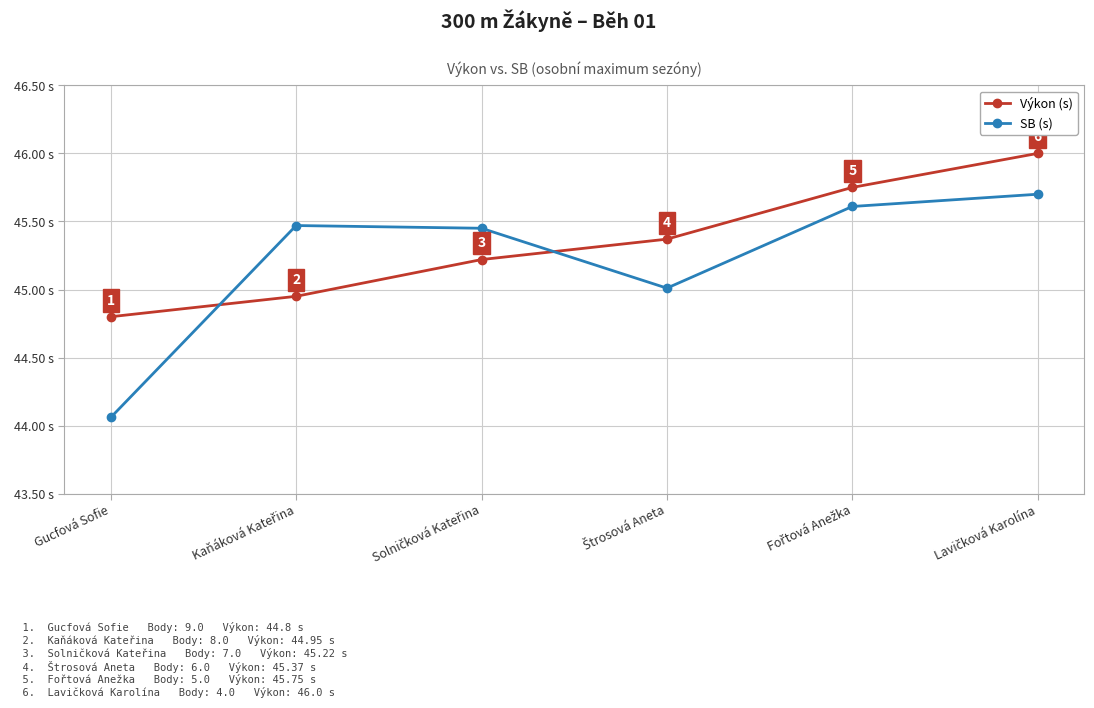

Which series has the widest spread of values?

SB (s)